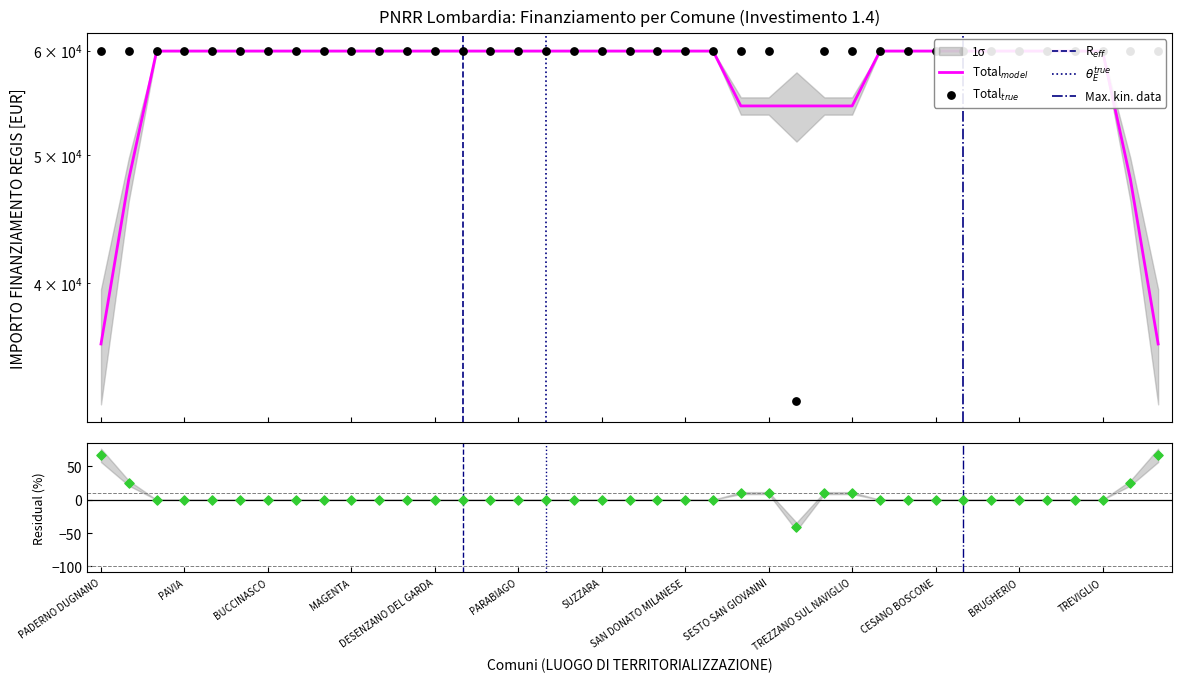

What is the ratio of the value at PAVIA to the value at MANTOVA?

1.0